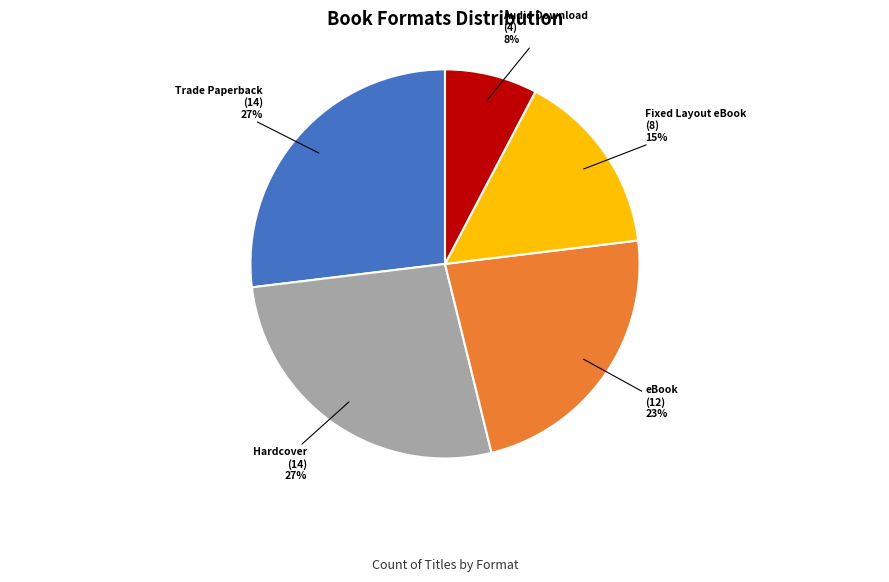

Is there a majority slice in this chart?

No